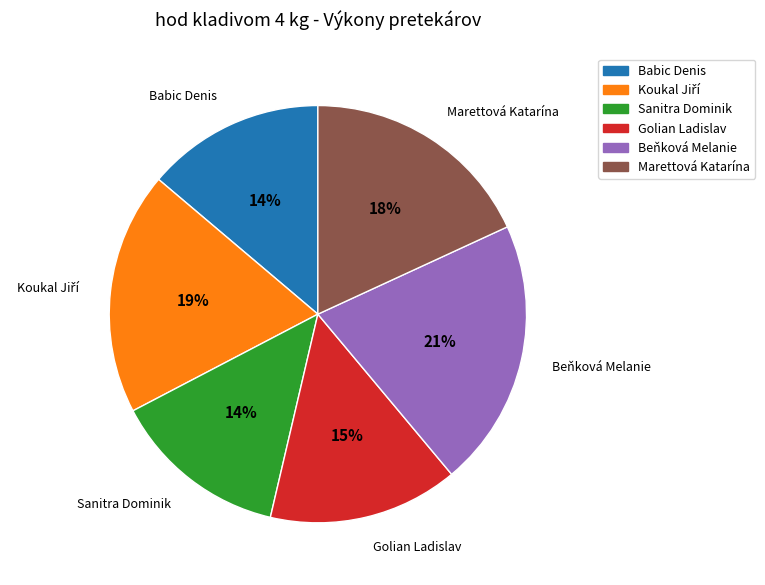

What percentage is the Sanitra Dominik slice, to the nearest percent?

14%